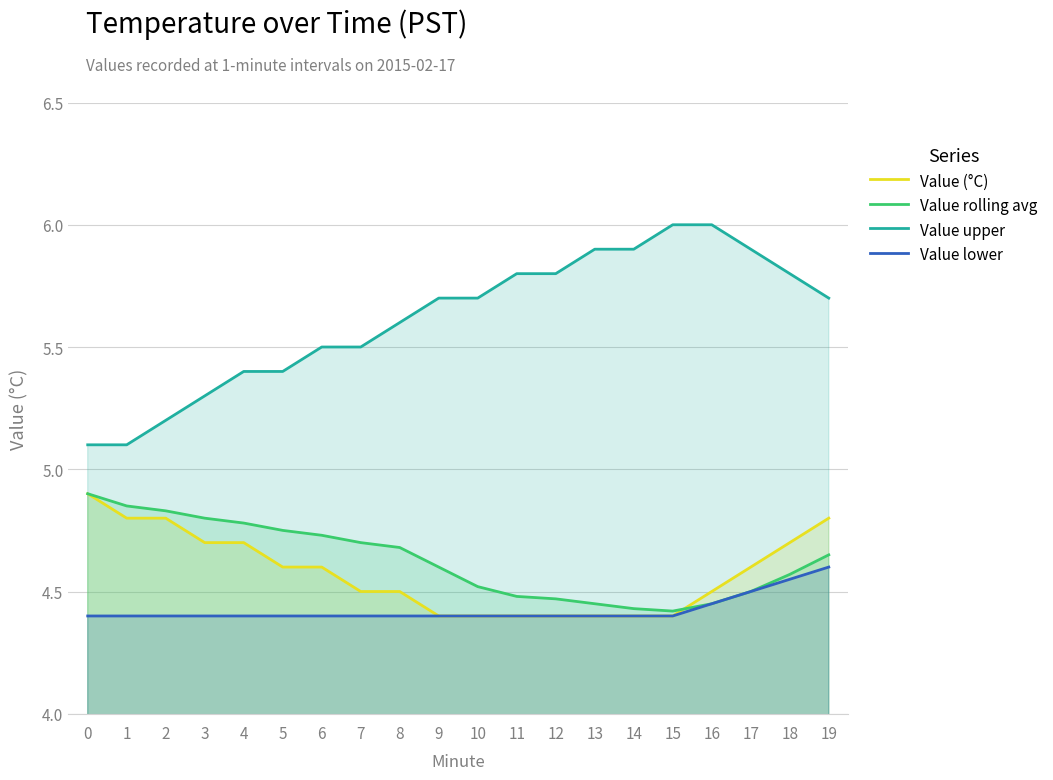

True or false: Value lower has a value of 7.0 at 4.

False